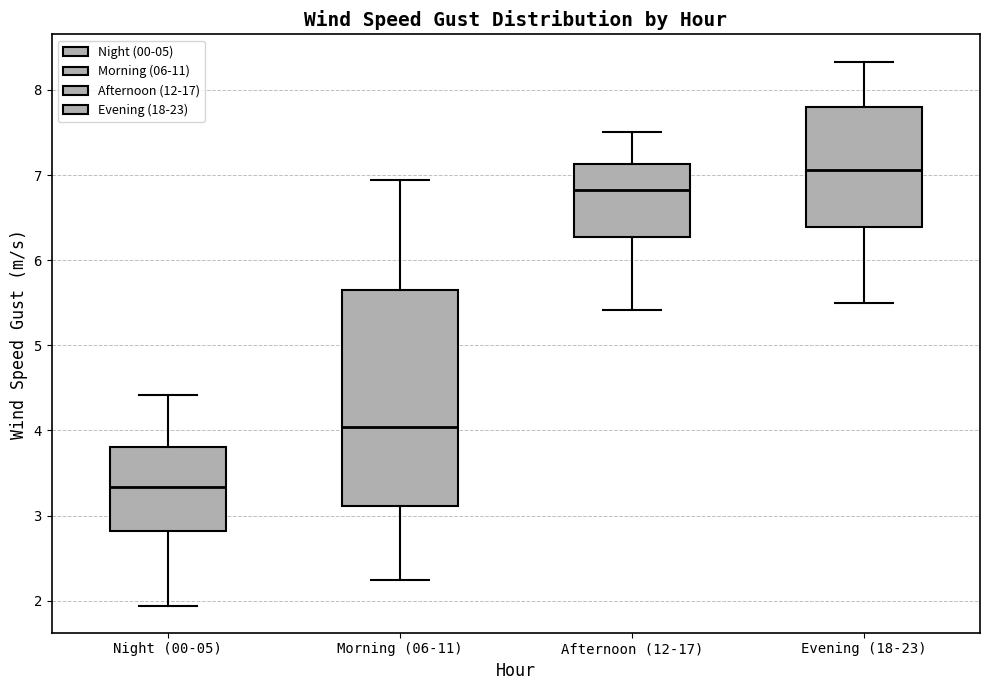

Which box's median line is the highest?

Evening (18-23)